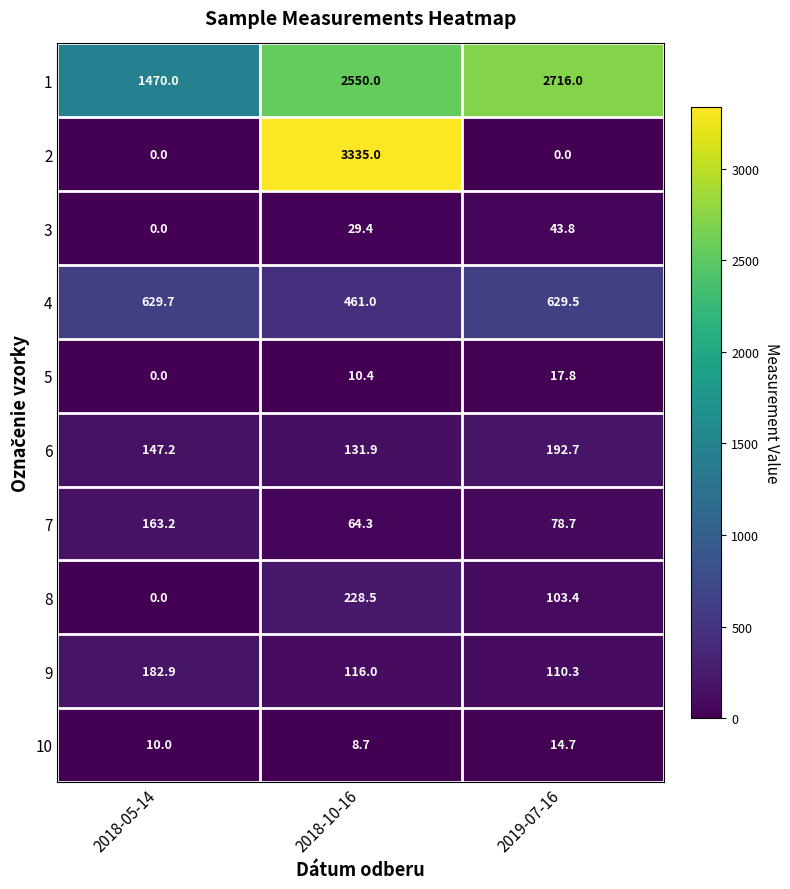

Count the number of data series in this chart.

10